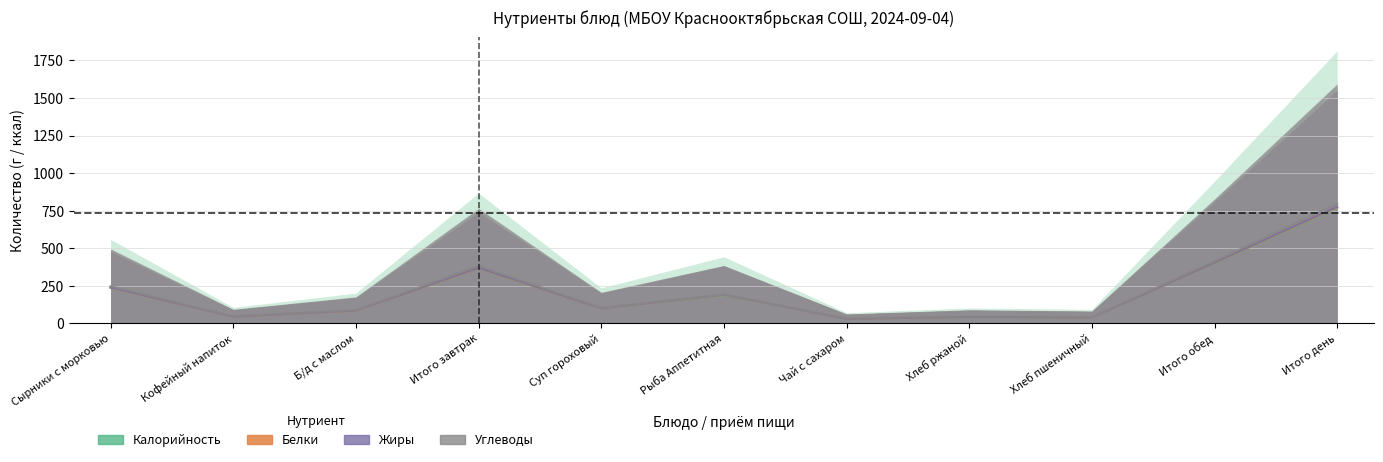

At which category is the sum across all series the highest?

Итого день